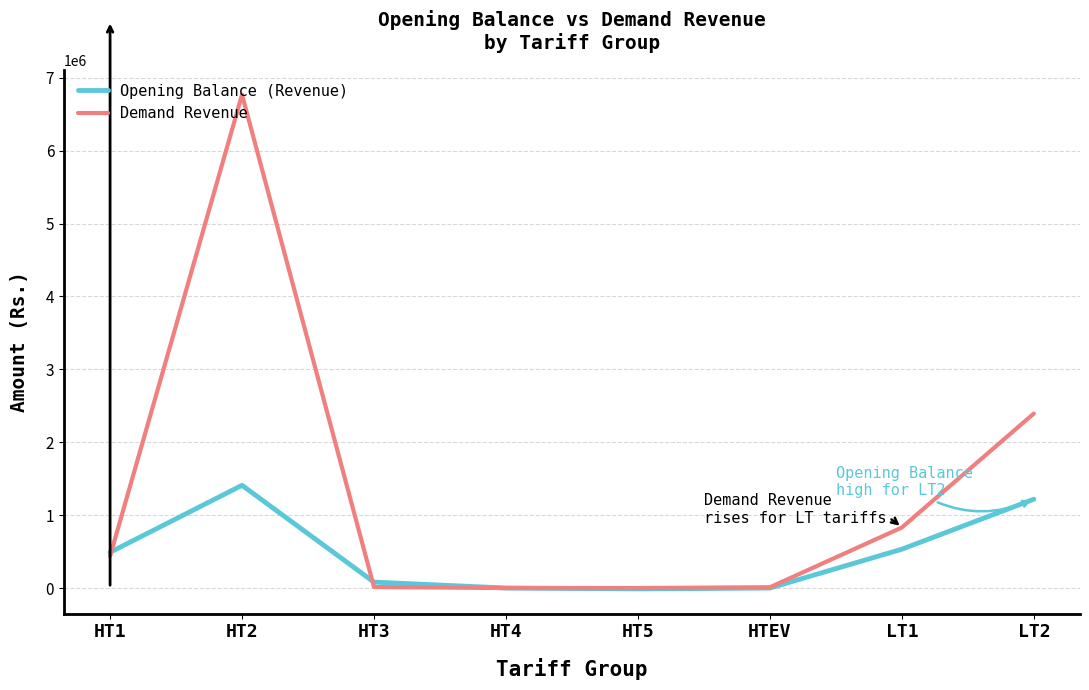

What is the difference between the Demand Revenue values at HT4 and LT1?

830289.4